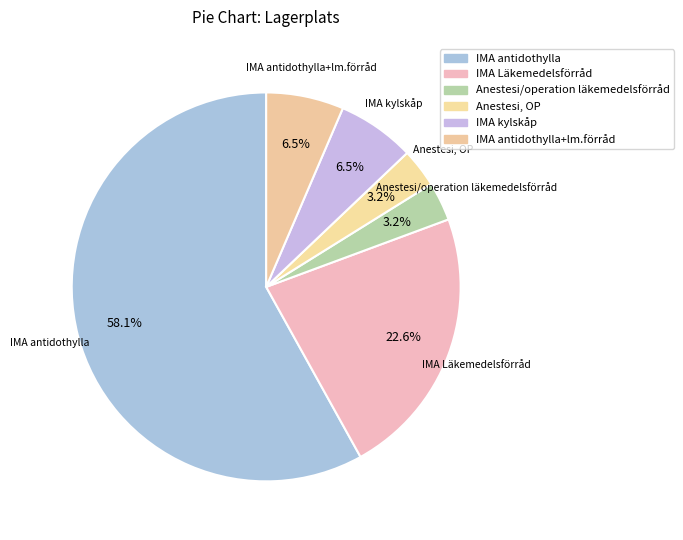

How many slices are in this pie chart?

6